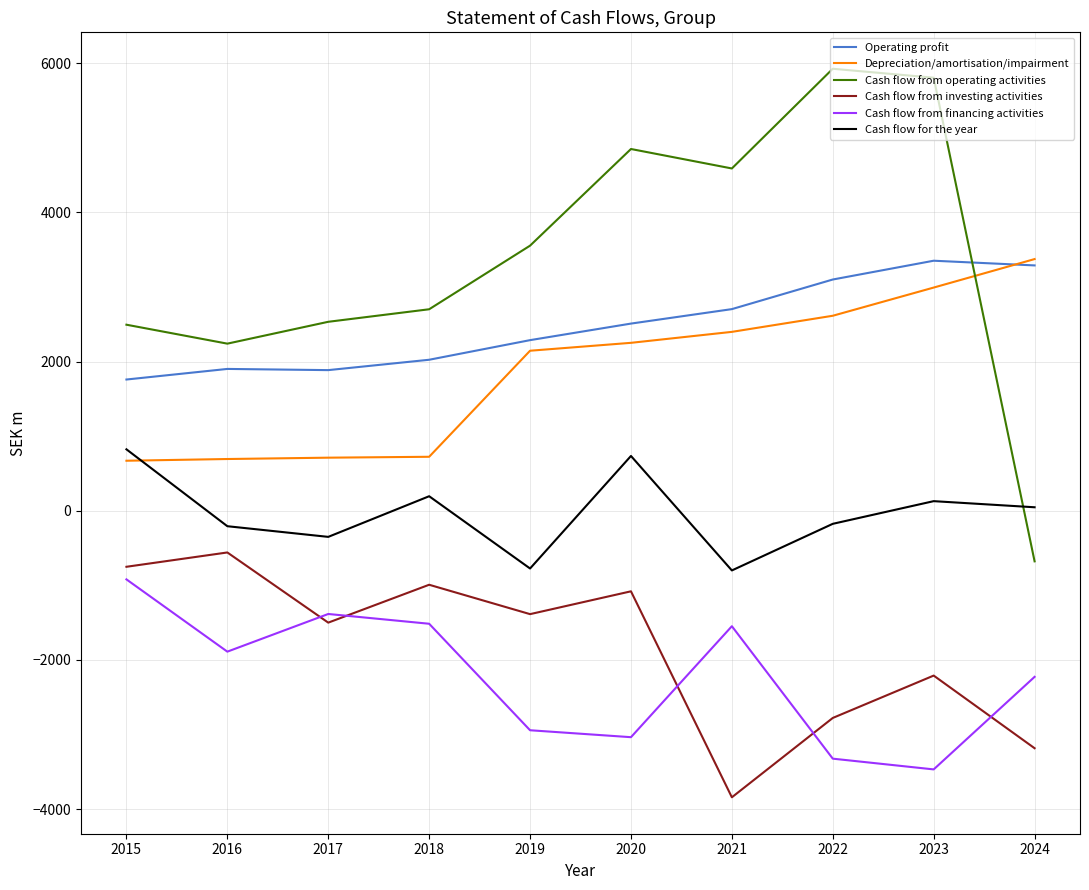

What is the lowest value of the Depreciation/amortisation/impairment series?

671